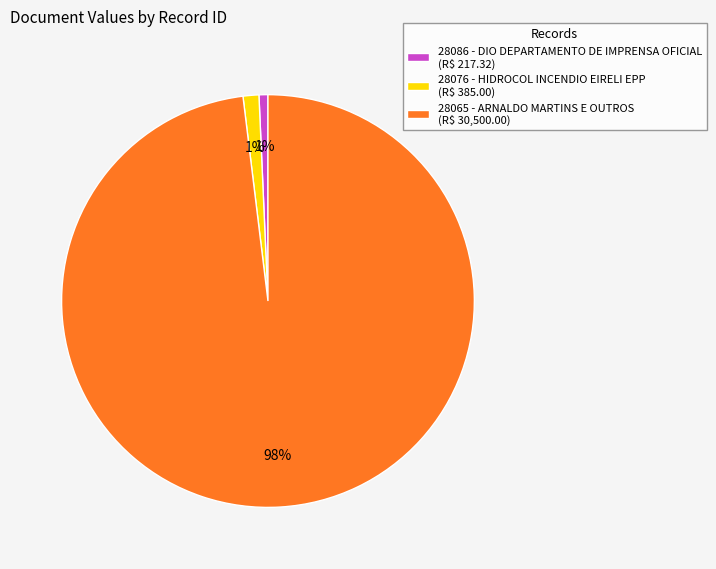

The 28065 - ARNALDO MARTINS E OUTROS slice represents 84% of the pie. True or false?

False